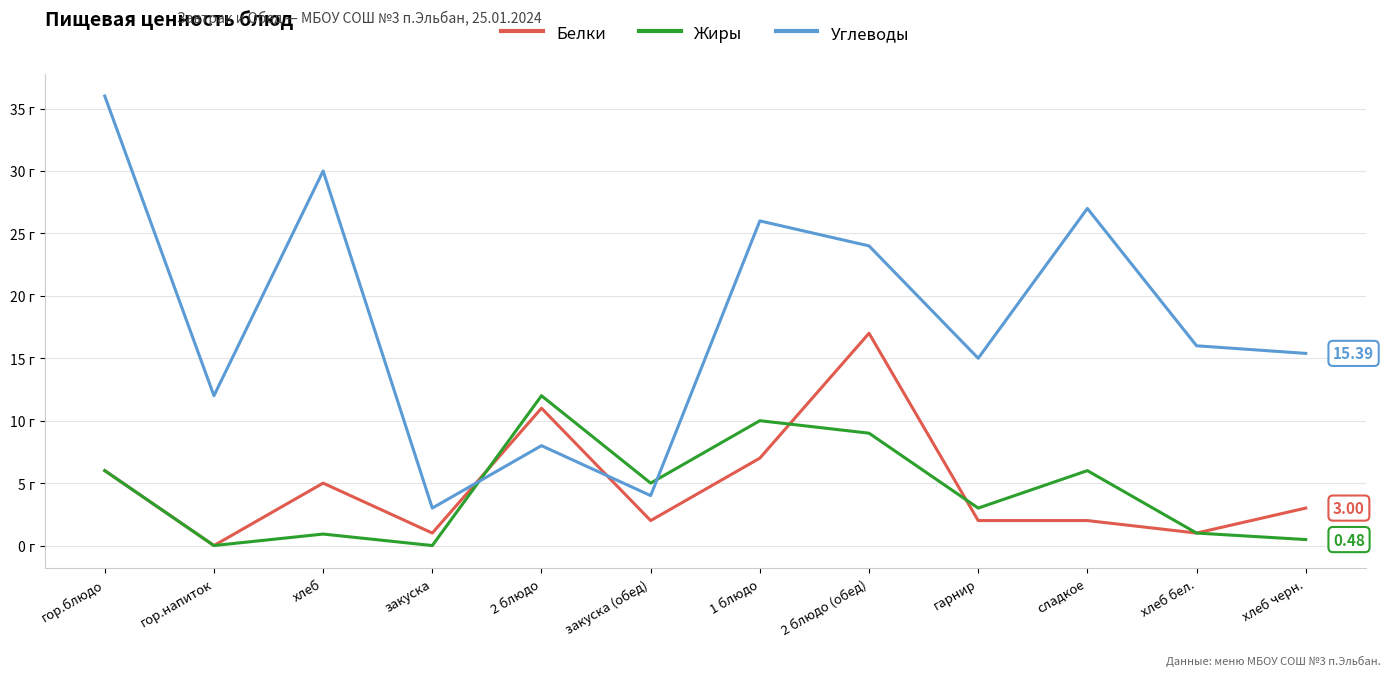

At which label does Углеводы first exceed 16?

гор.блюдо